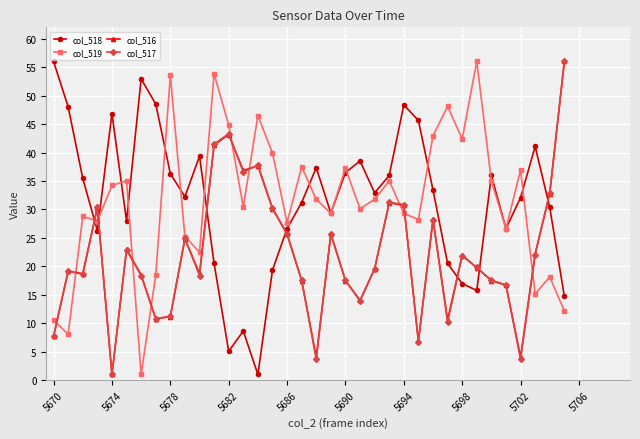

What is the sum of all col_519 values?

1132.2